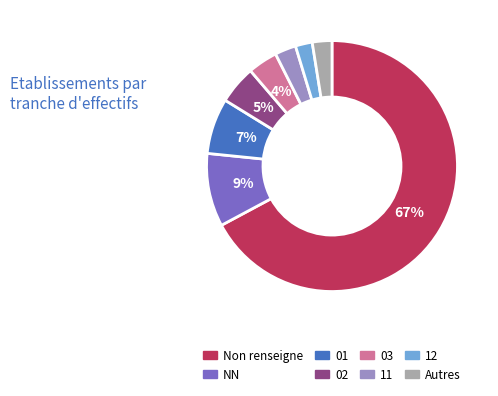

Does any single category account for the majority?

Yes